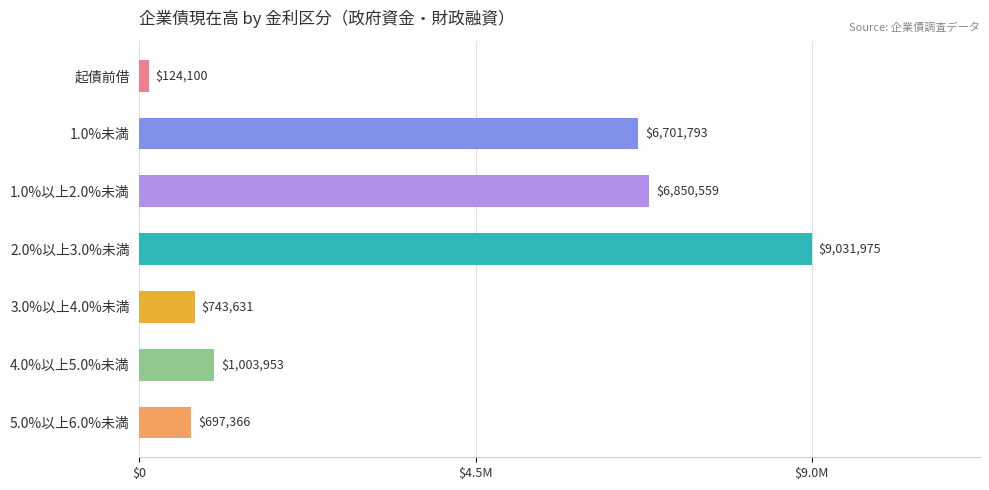

What is the difference between the maximum and second lowest values?

8334609